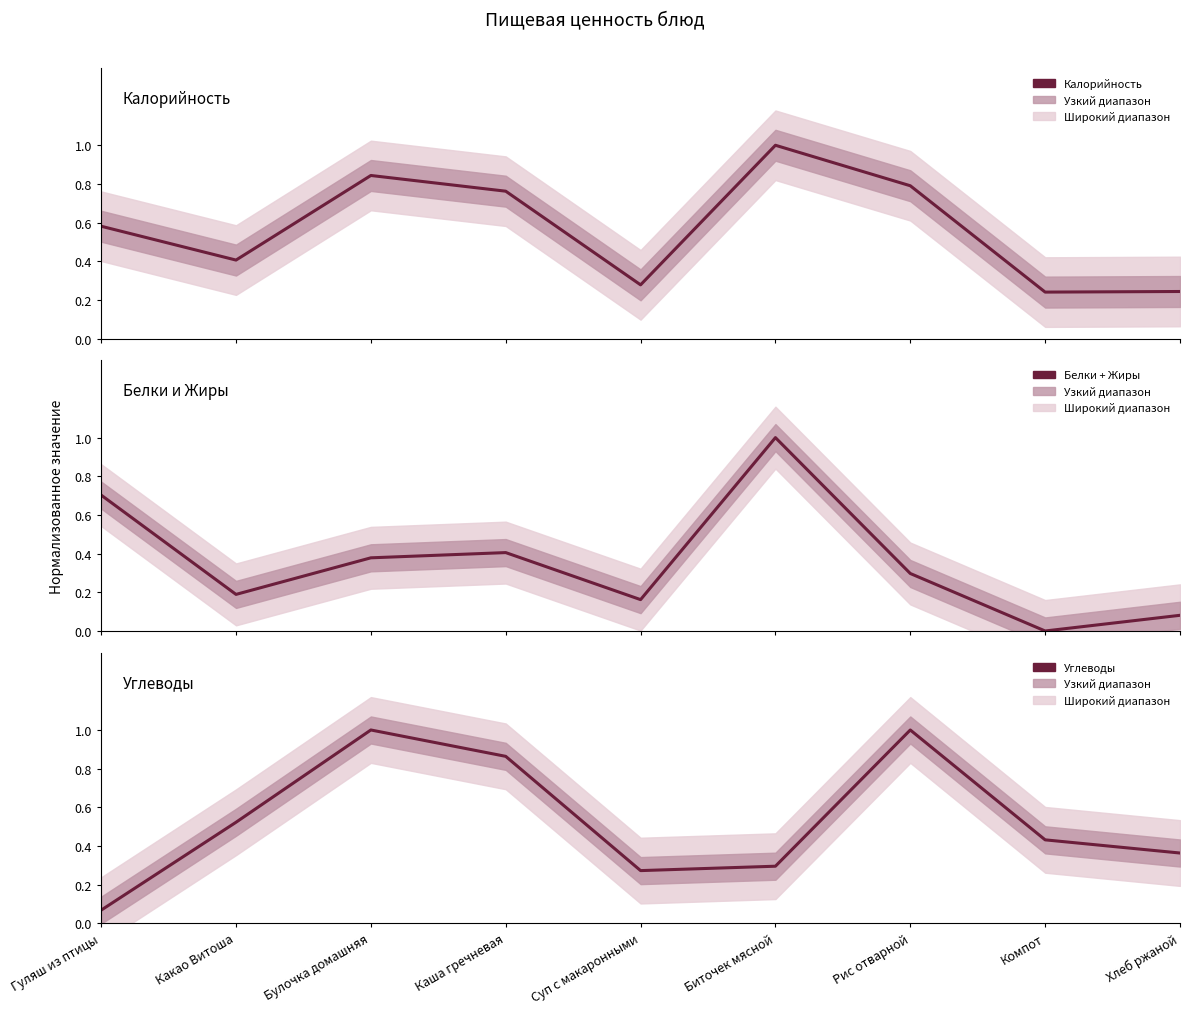

At which category does Белки + Жиры reach its first local peak?

Каша гречневая